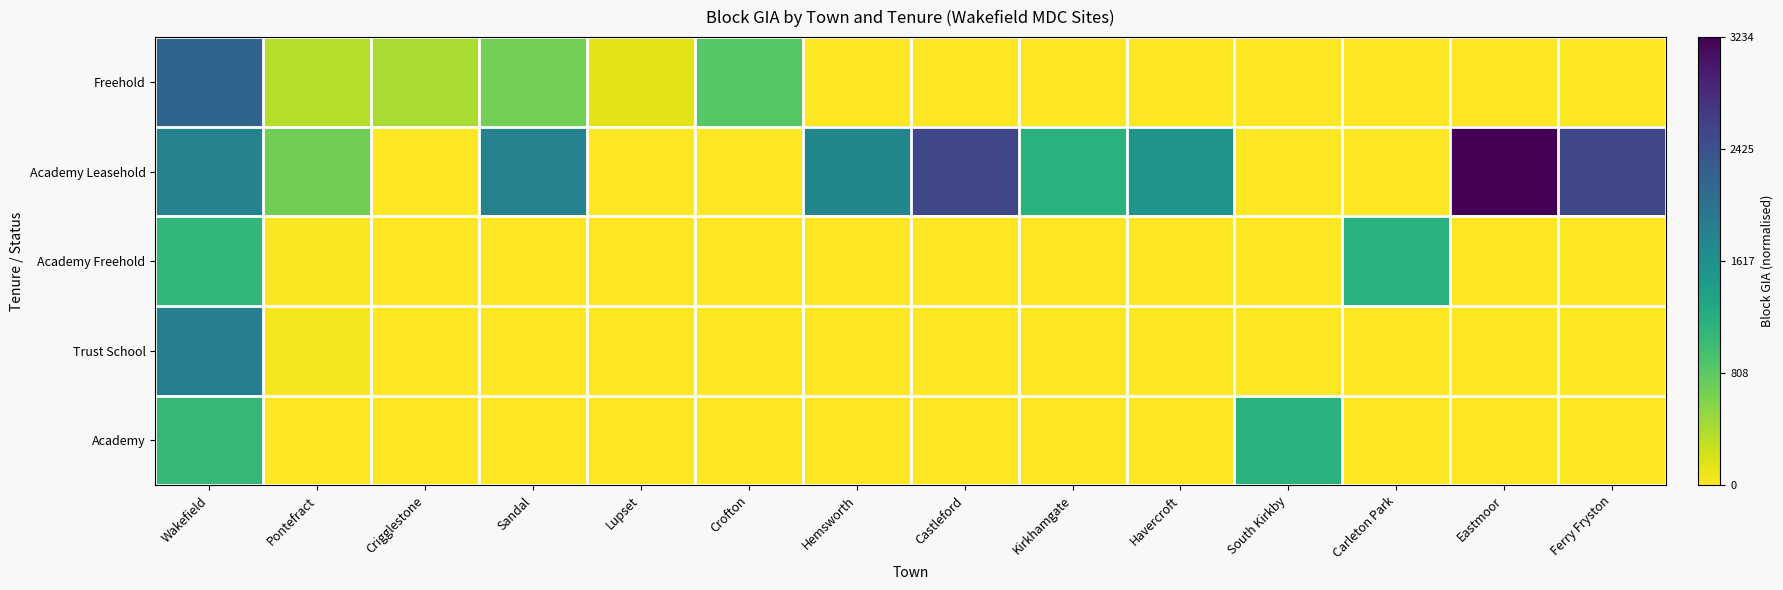

At how many categories does at least one series exceed 0?

14